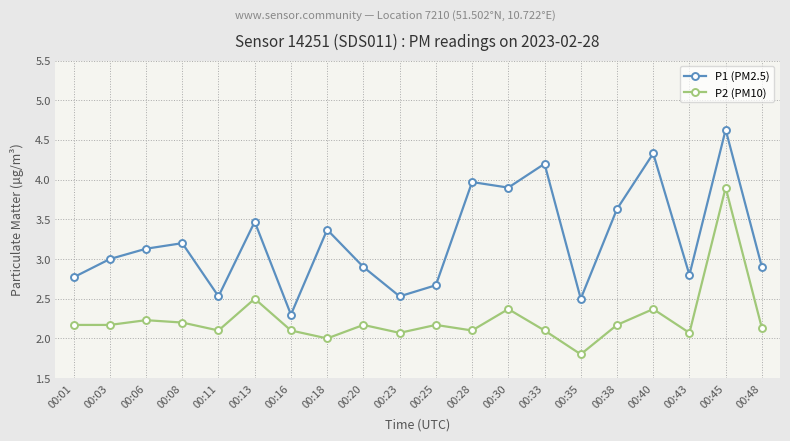

List the series in order of their peak value, lowest first.

P2 (PM10), P1 (PM2.5)